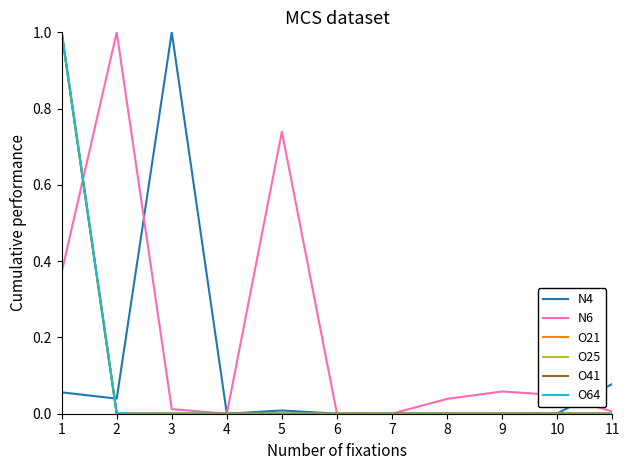

What is the maximum value shown in the chart?

1.0